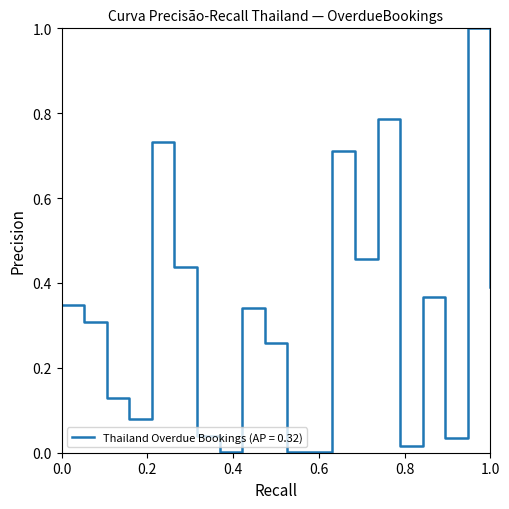

True or false: there are more than 1 points higher than both neighbors.

True